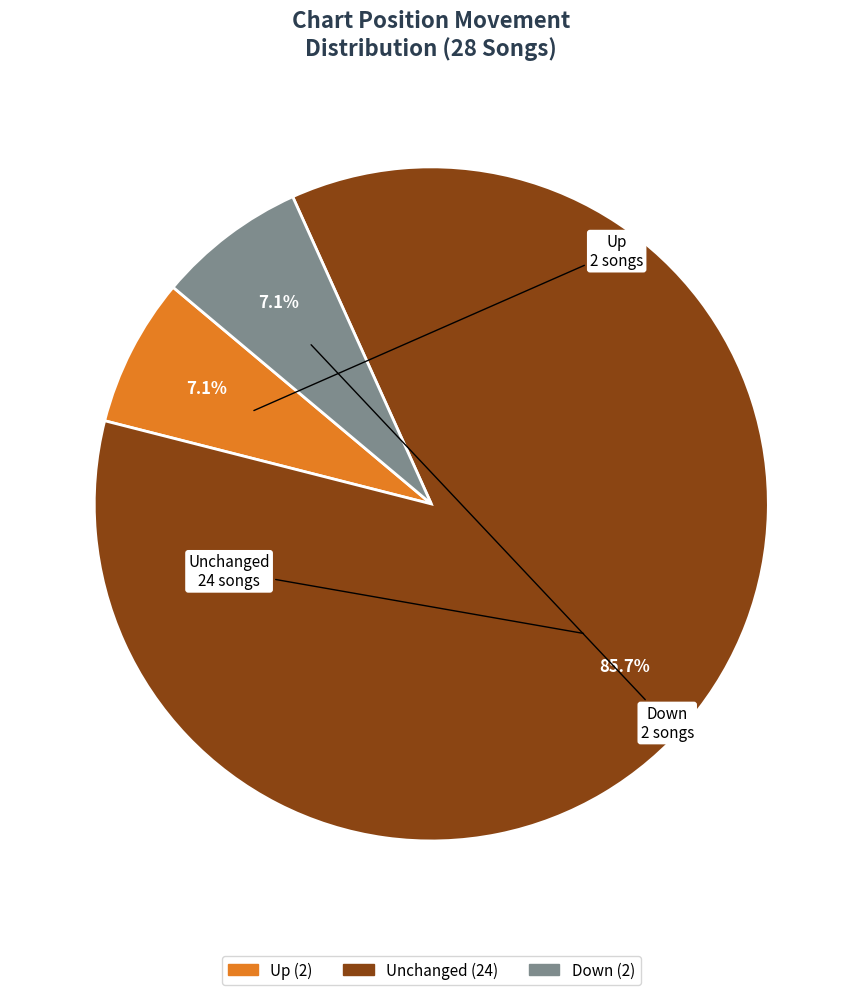

How many segments does this pie chart have?

3